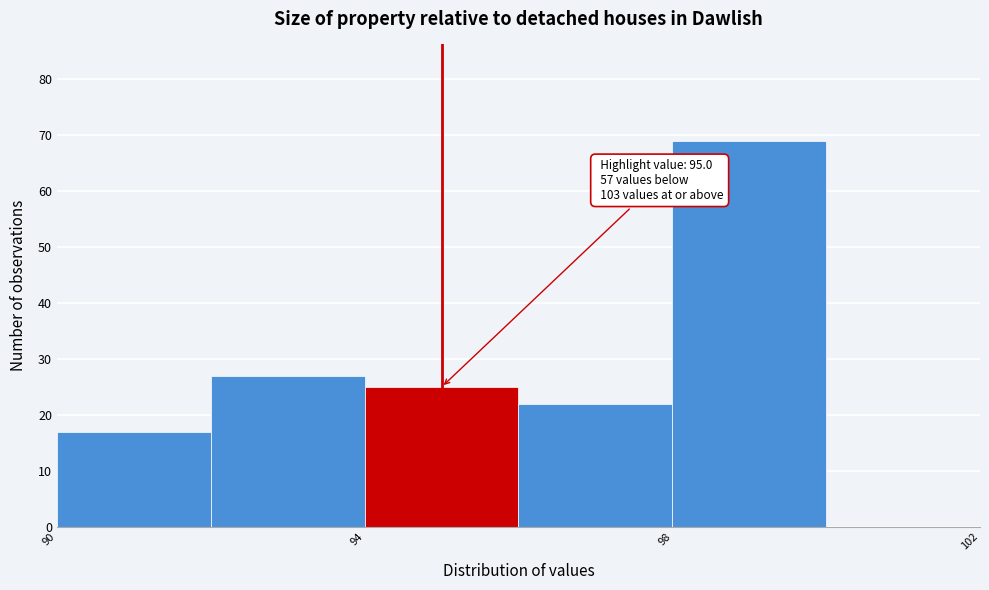

Which range on the x-axis has the tallest bar?

98 to 100